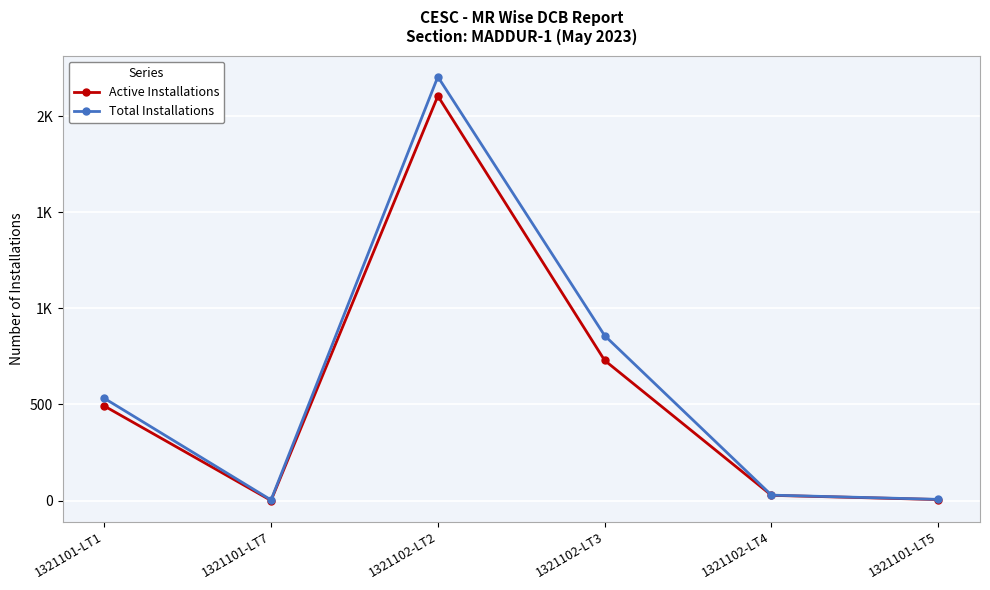

What are all the series names shown in the legend?

Active Installations, Total Installations